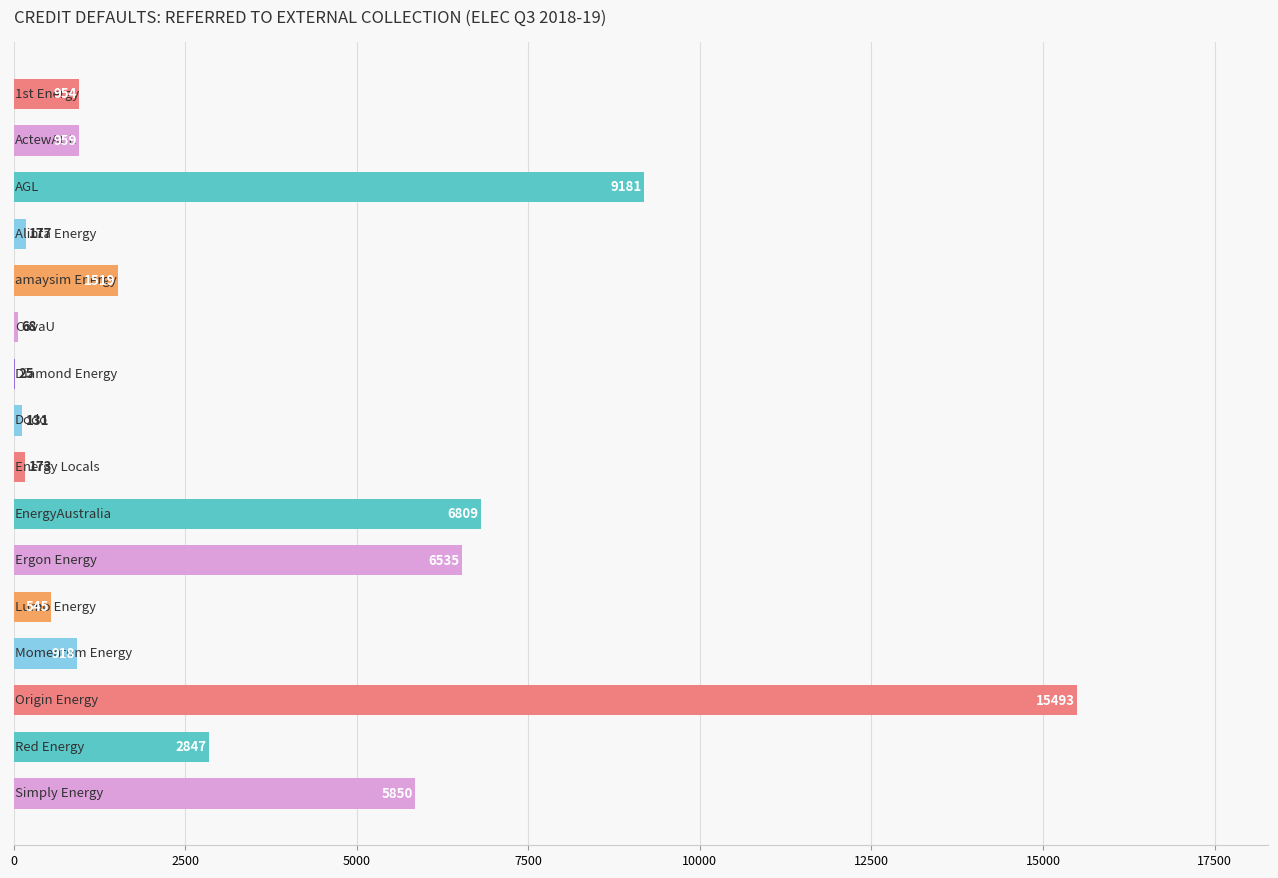

What is the greatest value displayed?

15493